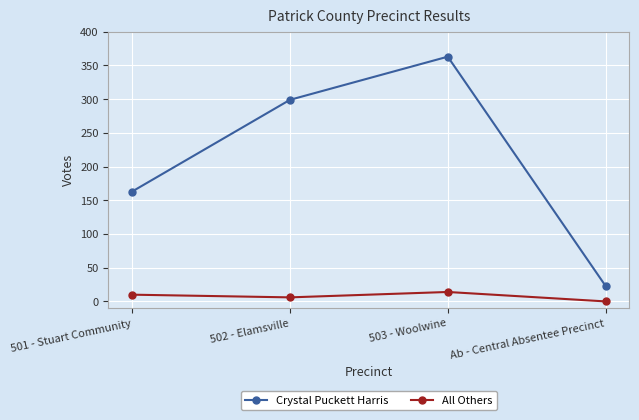

Where is the first local maximum for Crystal Puckett Harris?

503 - Woolwine